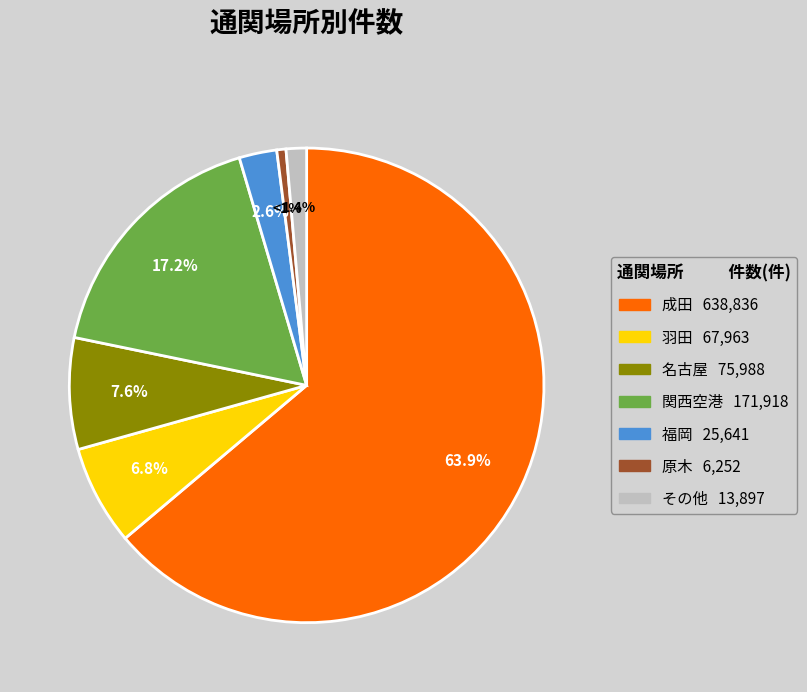

To the nearest percent, what is the difference between the largest and smallest slice percentages?

63%